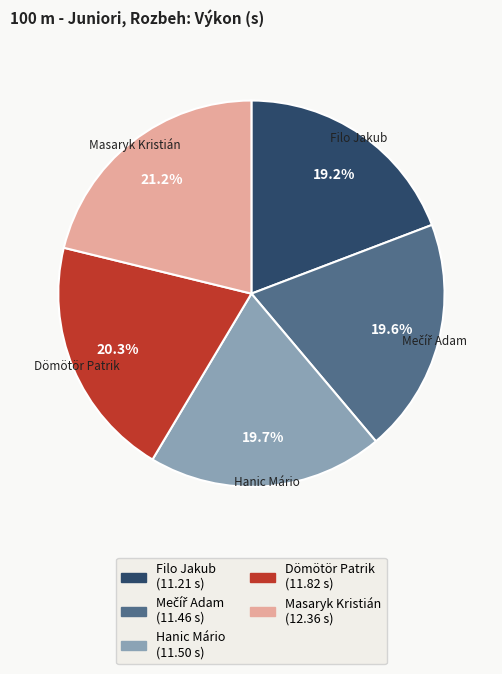

What is the ratio of the value at Filo Jakub to the value at Hanic Mário?

1.0